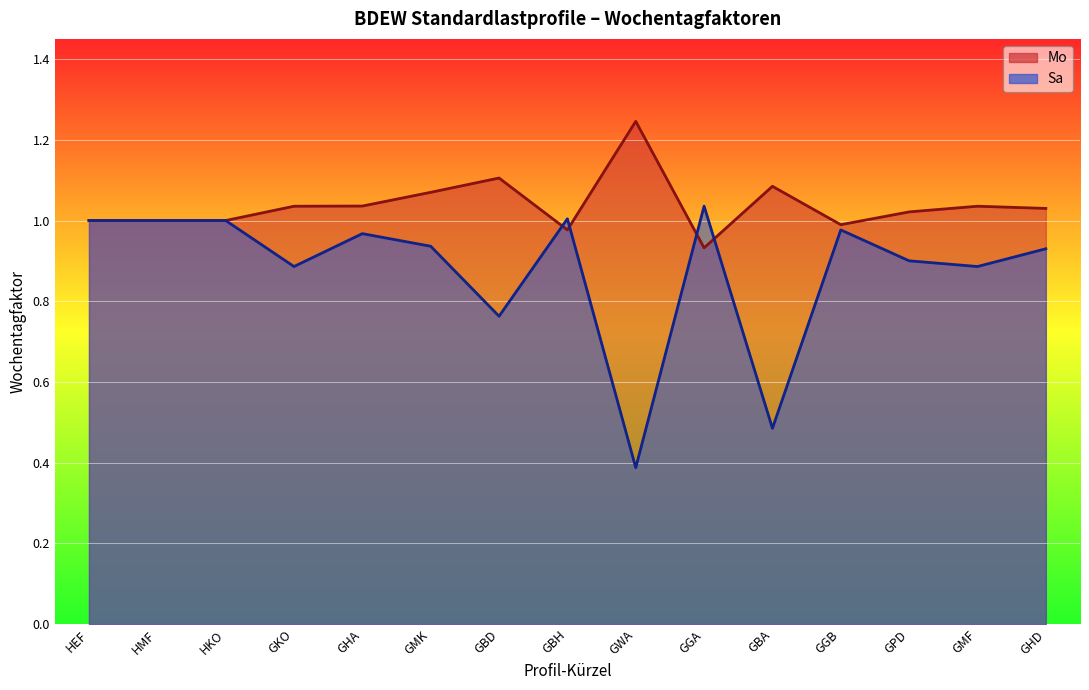

Where is the first local minimum for Sa?

GKO